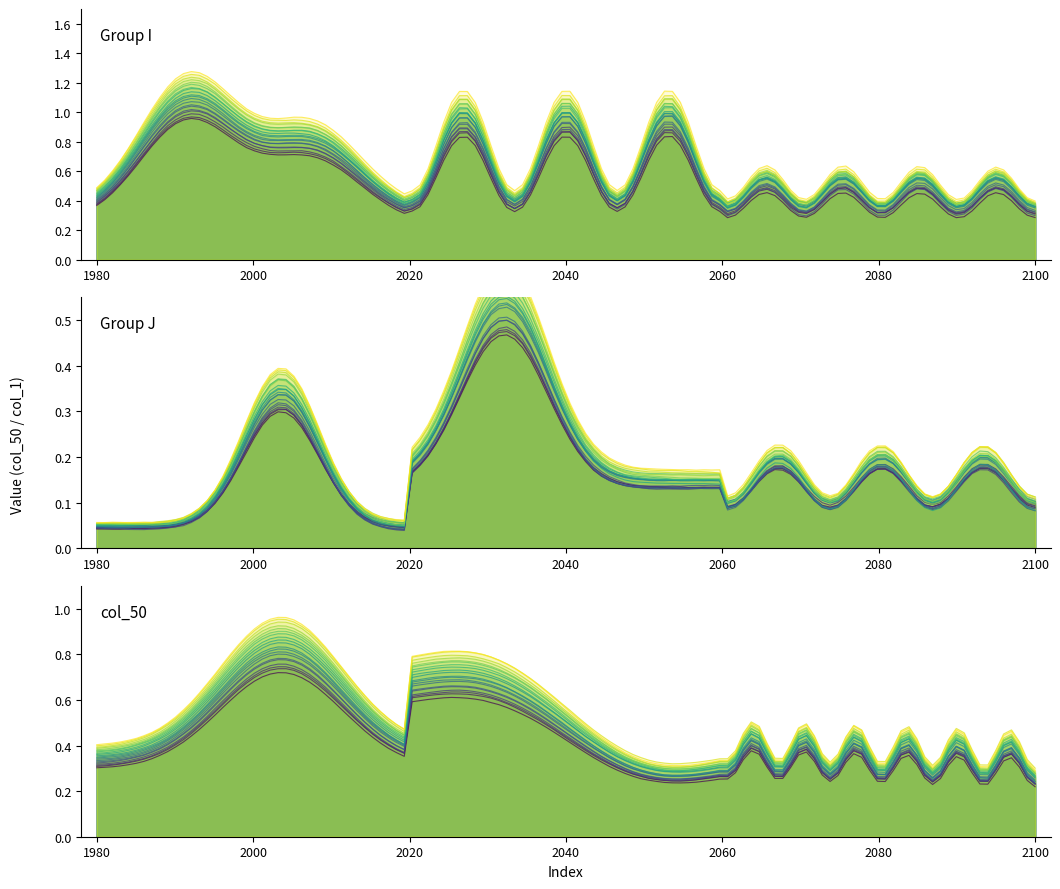

What is the value of the I point at the 29th from the left?

1